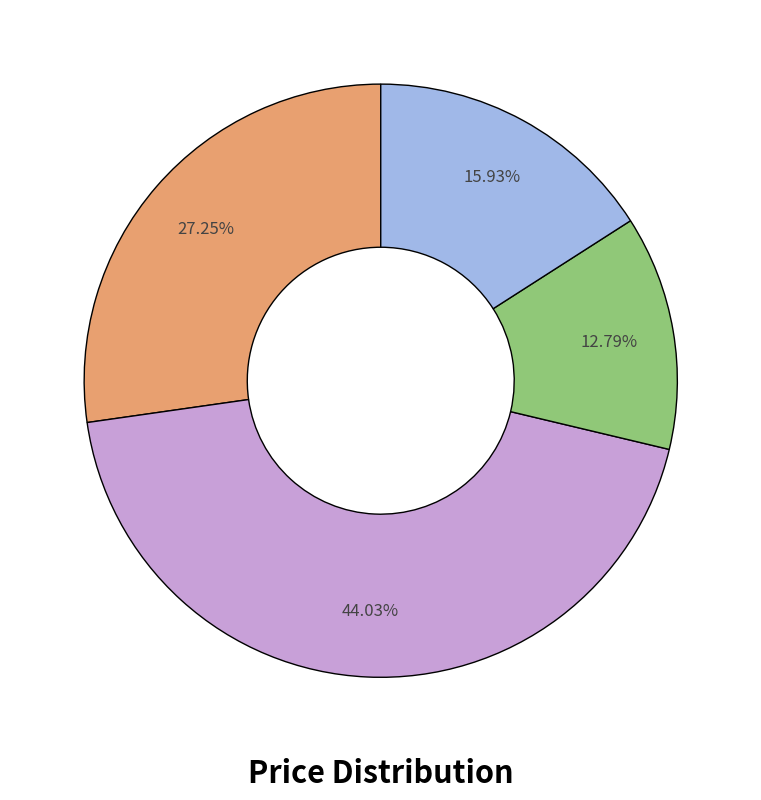

Is there a majority slice in this chart?

No